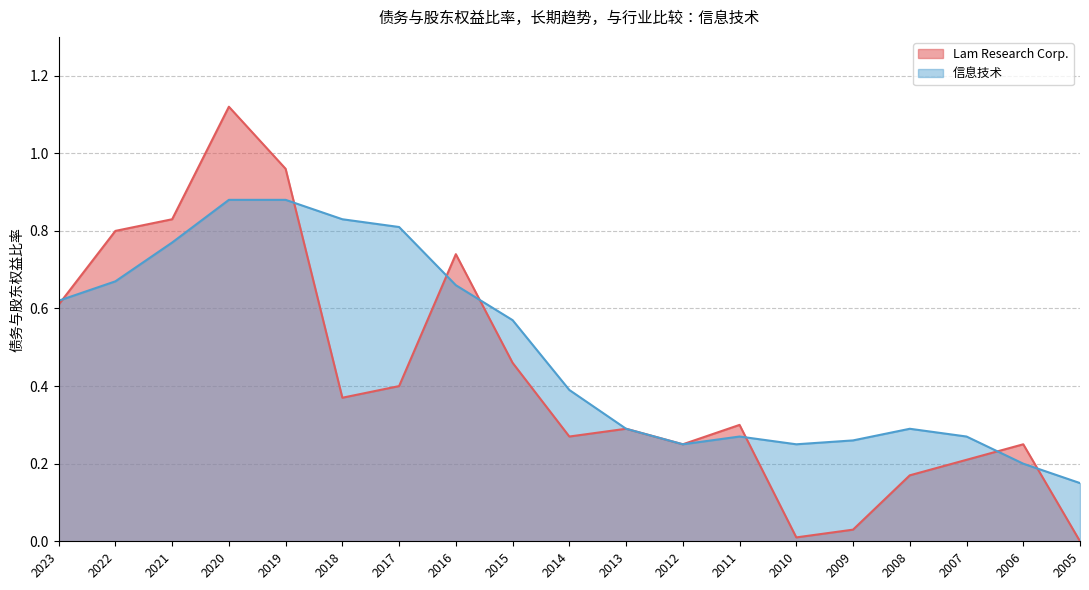

Is it true that Lam Research Corp. equals 0.5 at 2015?

True